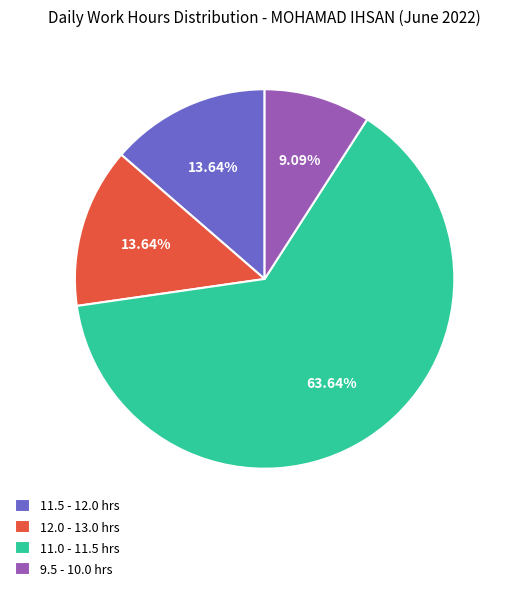

How many segments does this pie chart have?

4